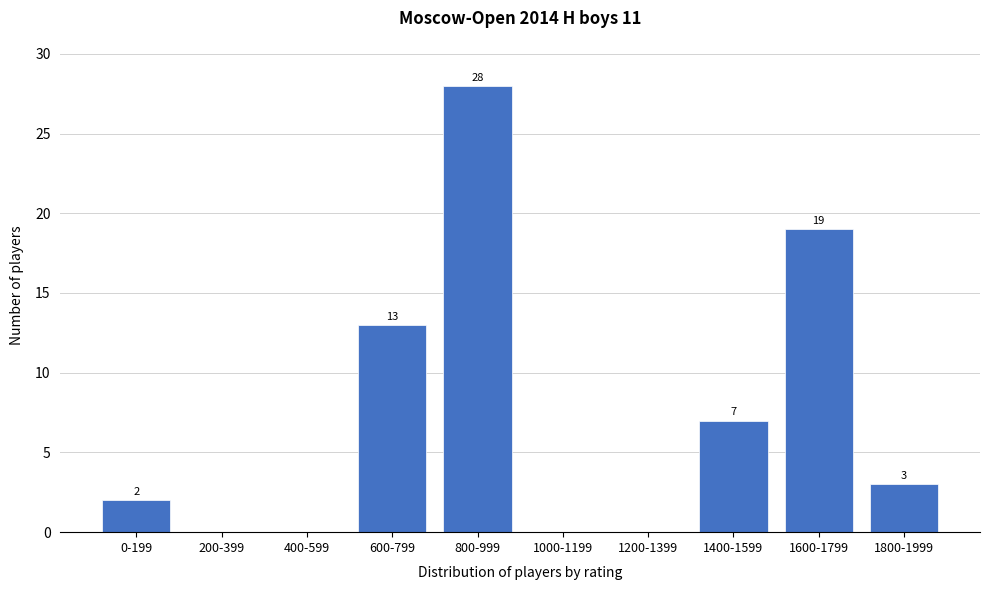

Reading right to left, transcribe all the data shown in this chart.

1800-1999=3	1600-1799=19	1400-1599=7	1200-1399=0	1000-1199=0	800-999=28	600-799=13	400-599=0	200-399=0	0-199=2